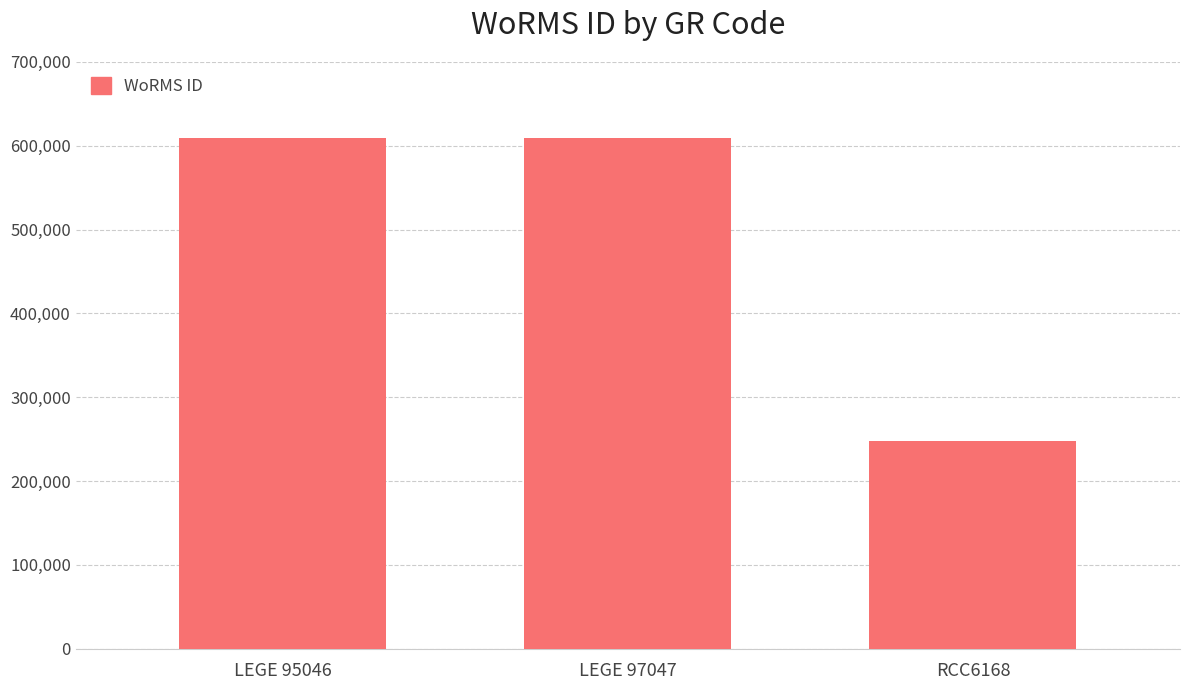

Approximately how many times larger is the value at LEGE 95046 compared to RCC6168?

2.5